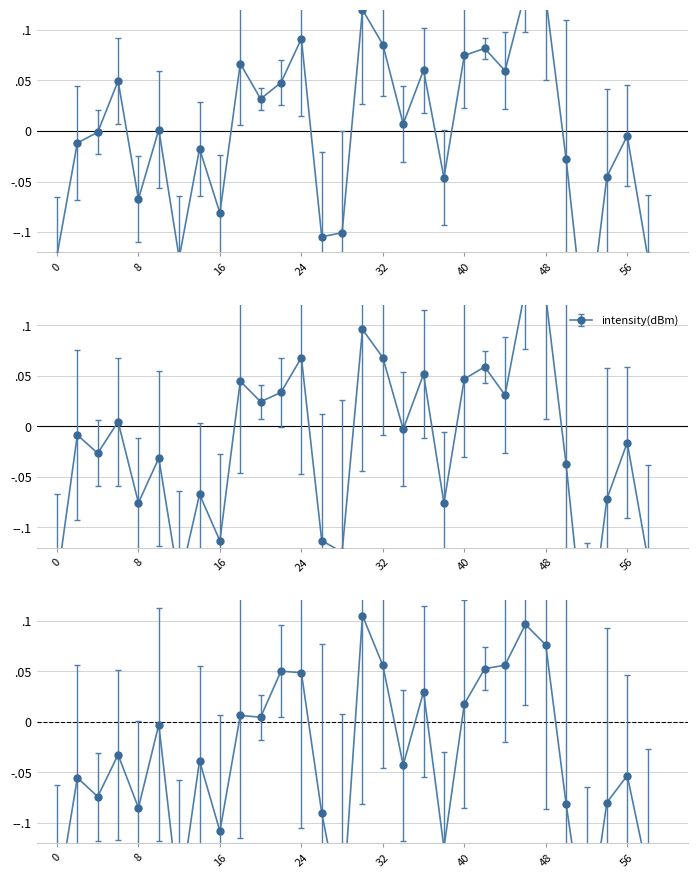

What is the difference between the maximum and minimum values?

0.3